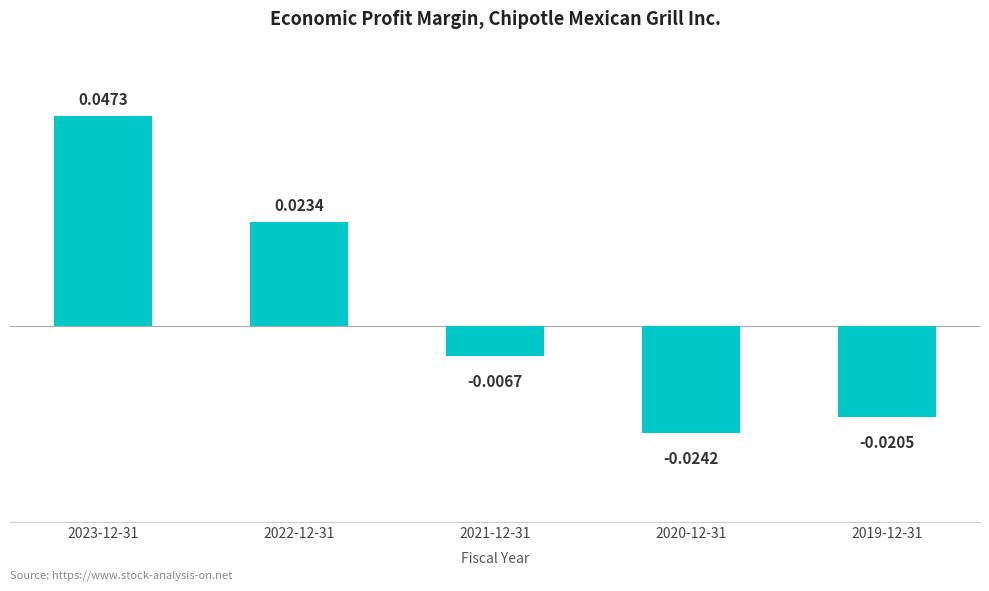

Which category has the lowest value across all series?

2020-12-31